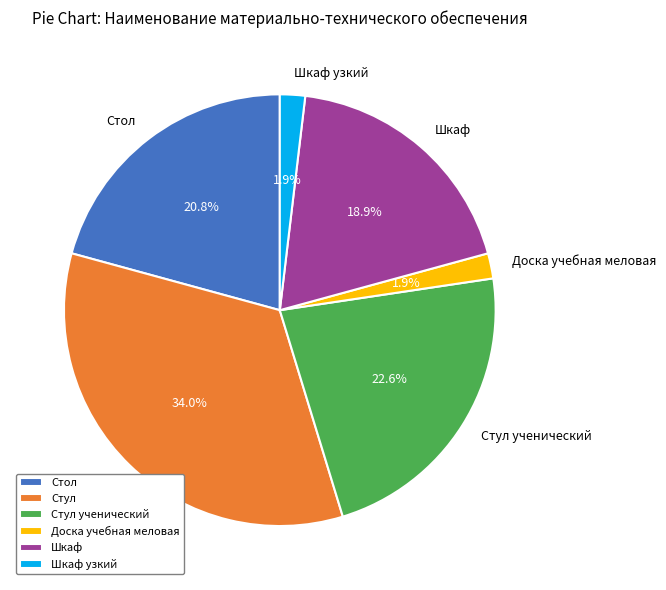

What portion of the pie excludes Шкаф узкий?

98.1%